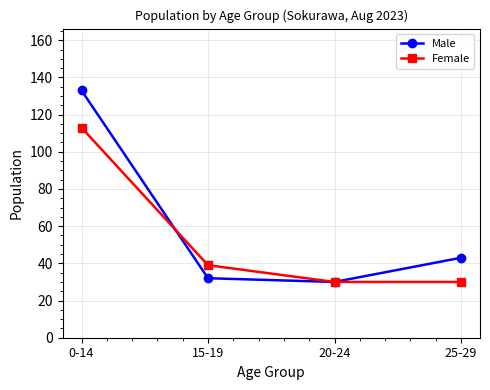

How many lines are shown in the chart?

2